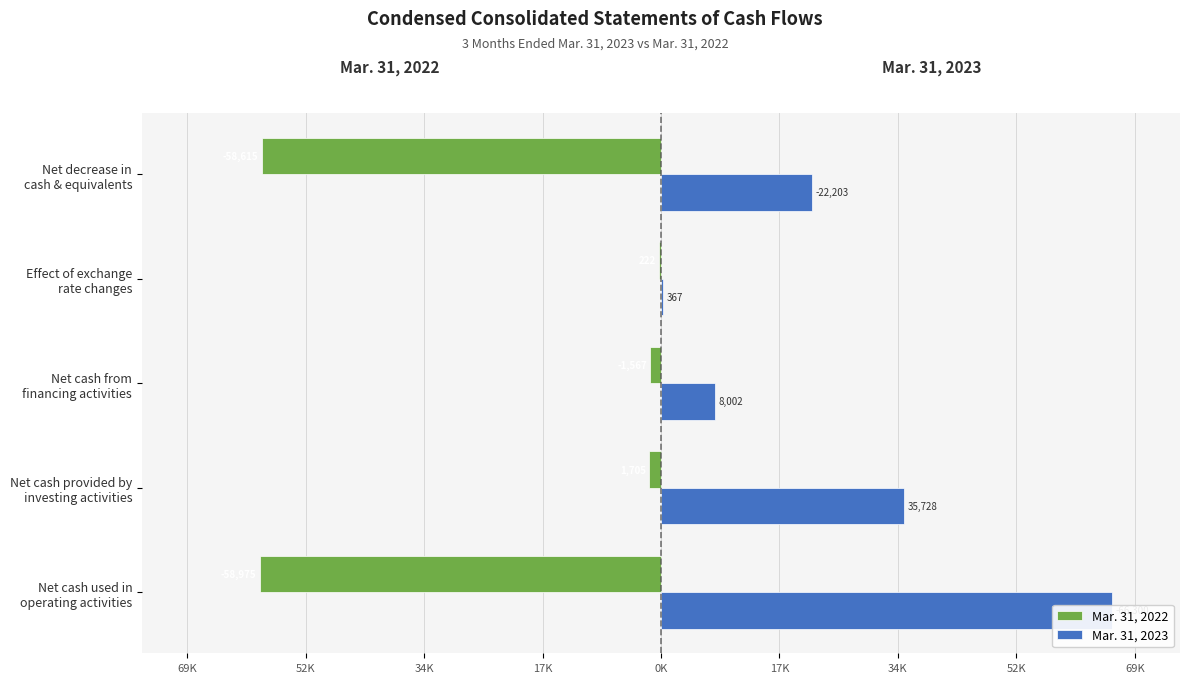

What position from the left is Net cash used in operating activities?

1